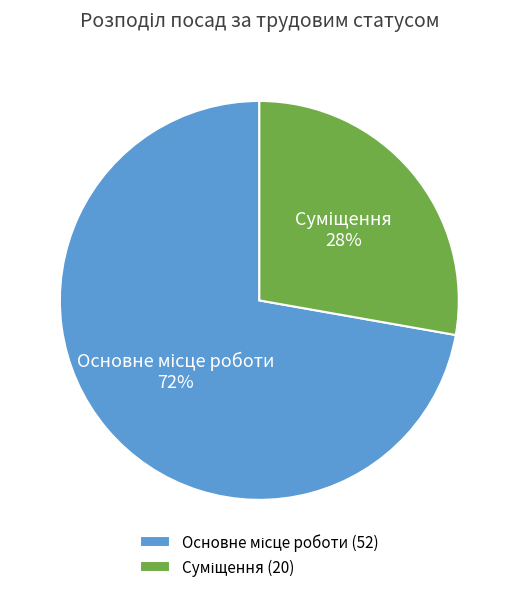

To the nearest percent, what is the average slice percentage?

50%